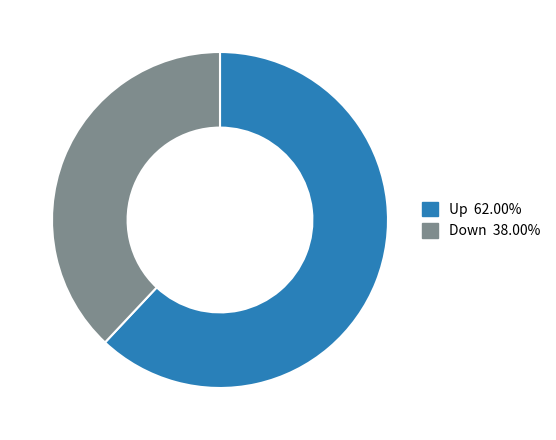

Do Down and Up together represent more than half of the pie?

Yes